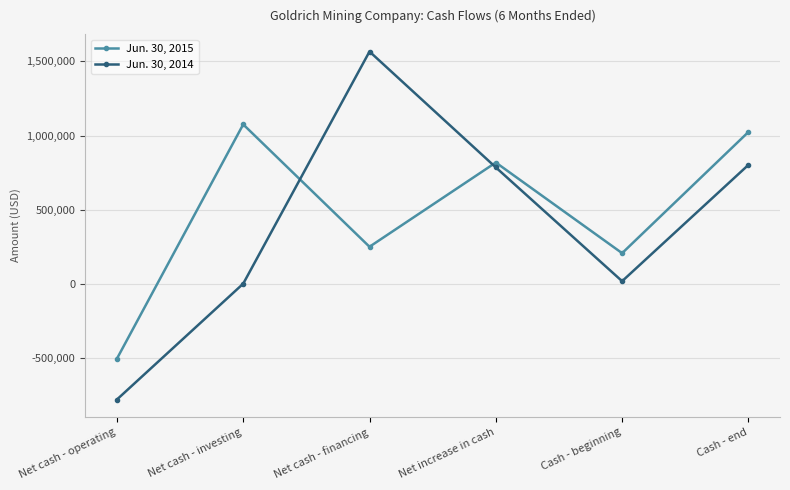

What are all the series names shown in the legend?

Jun. 30, 2015, Jun. 30, 2014